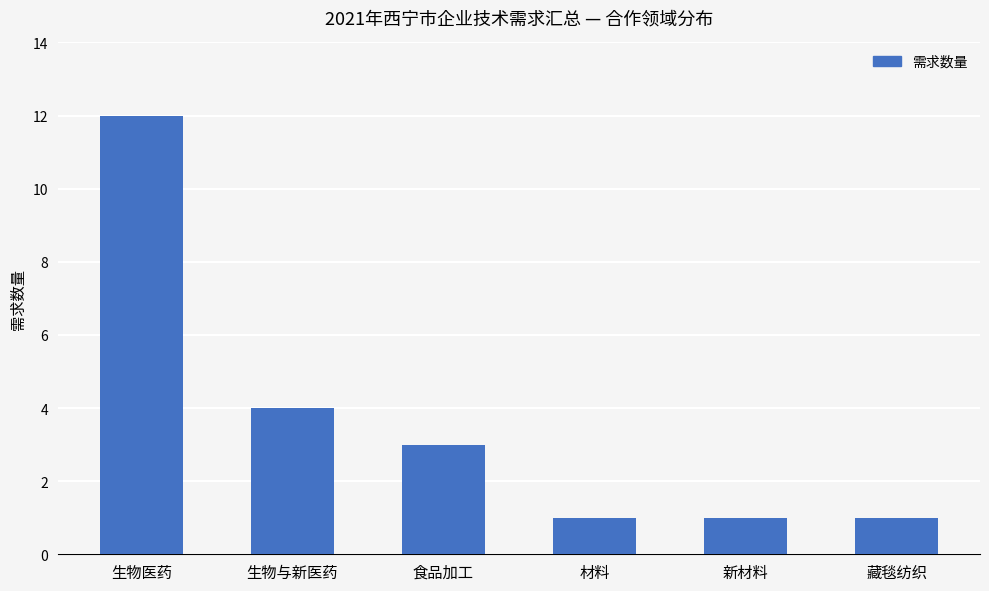

What is the greatest value displayed?

12